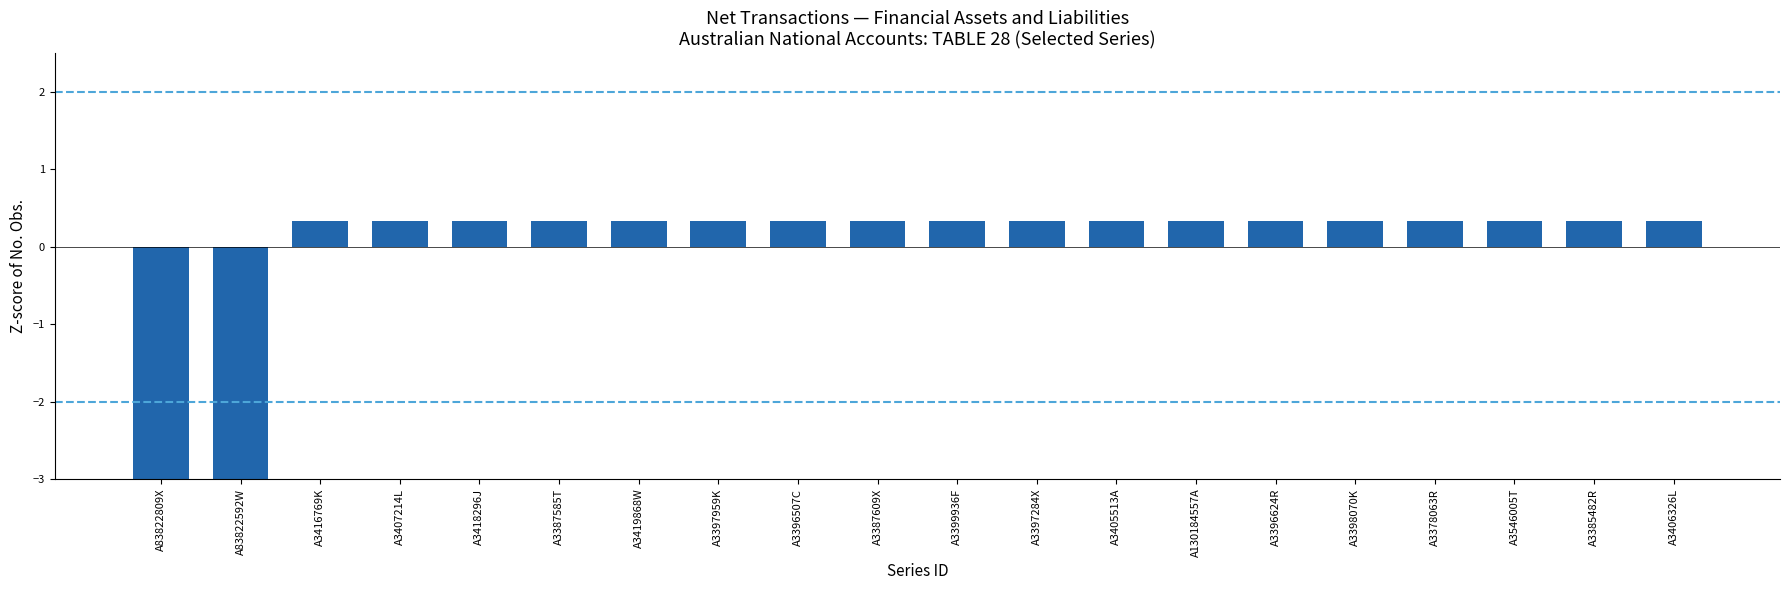

What is the smallest value displayed?

-3.0